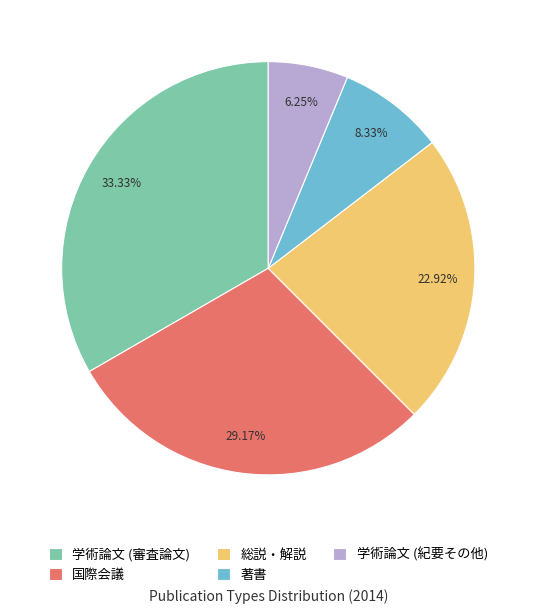

What is the smallest slice in the pie chart?

学術論文 (紀要その他)